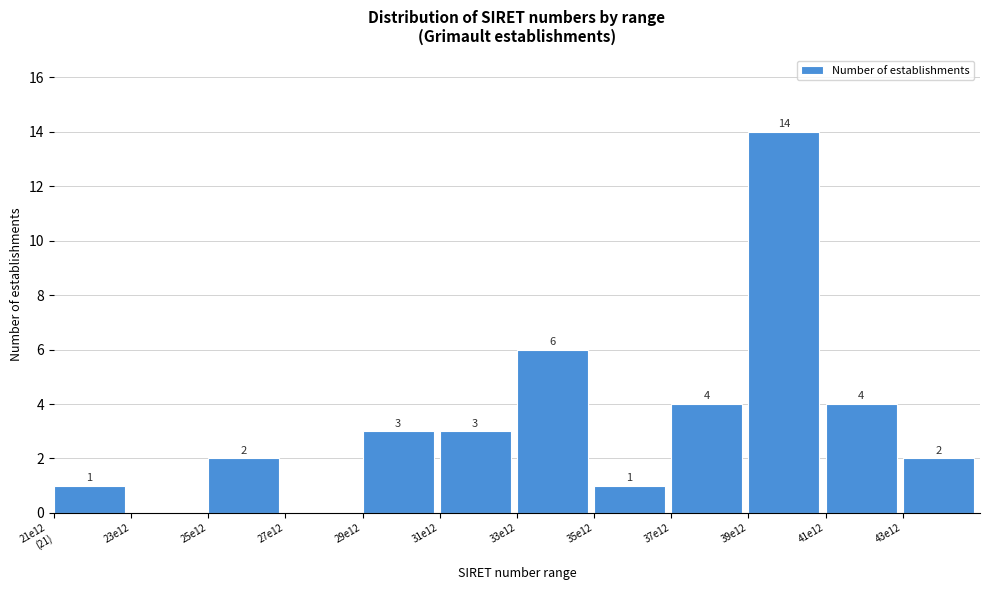

What is the greatest value displayed?

14